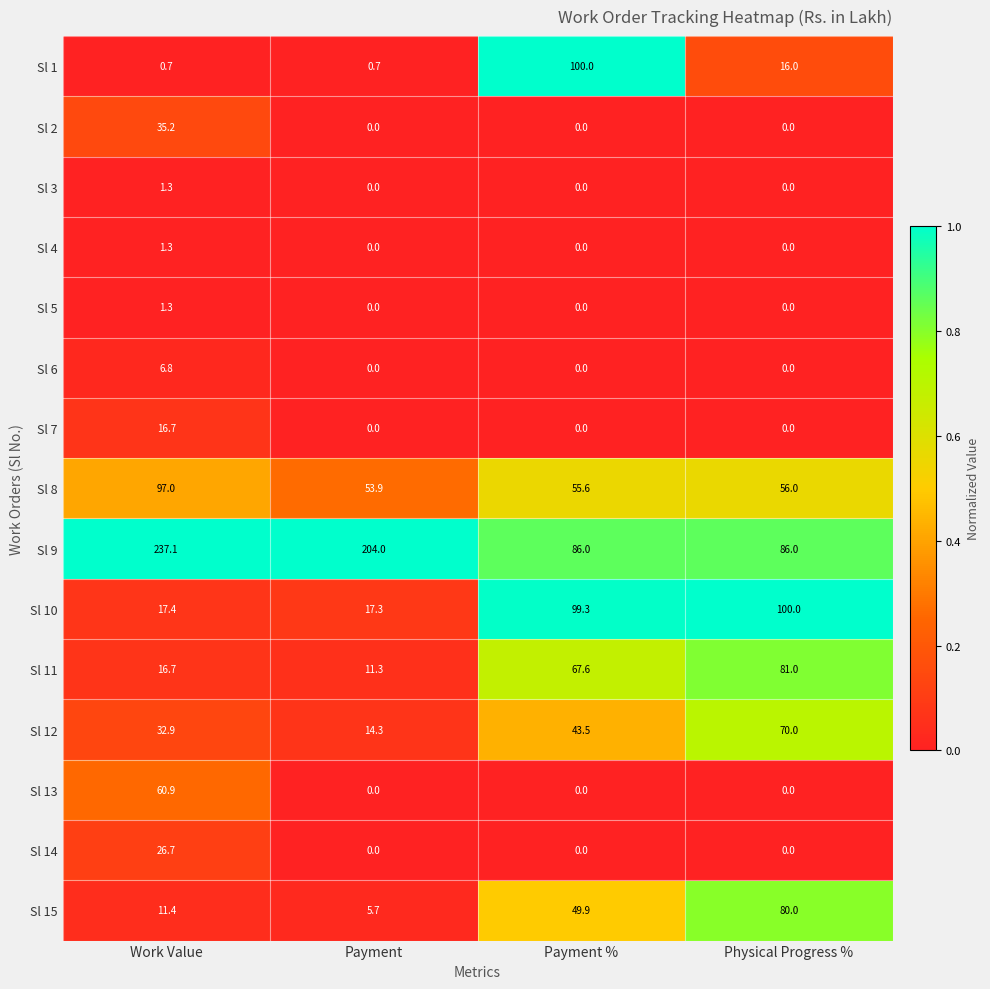

The value of Sl 10 at Payment is 5.0. True or false?

False